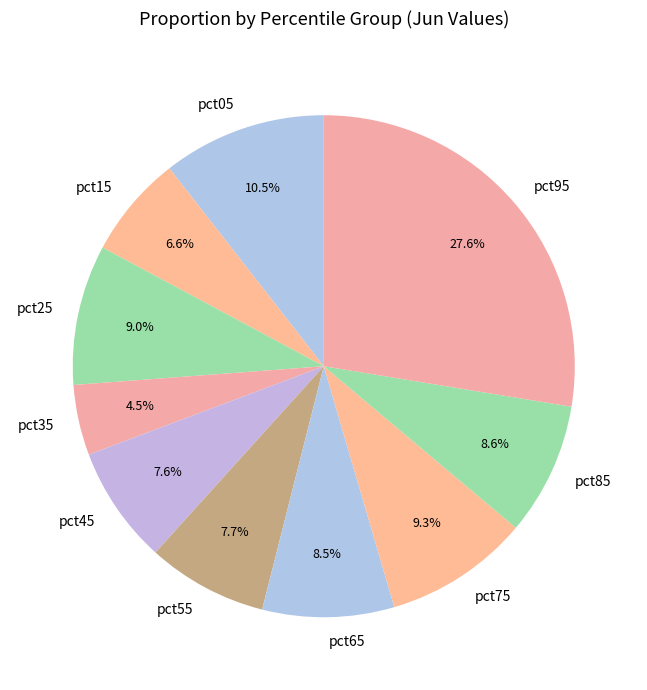

Is there a majority slice in this chart?

No